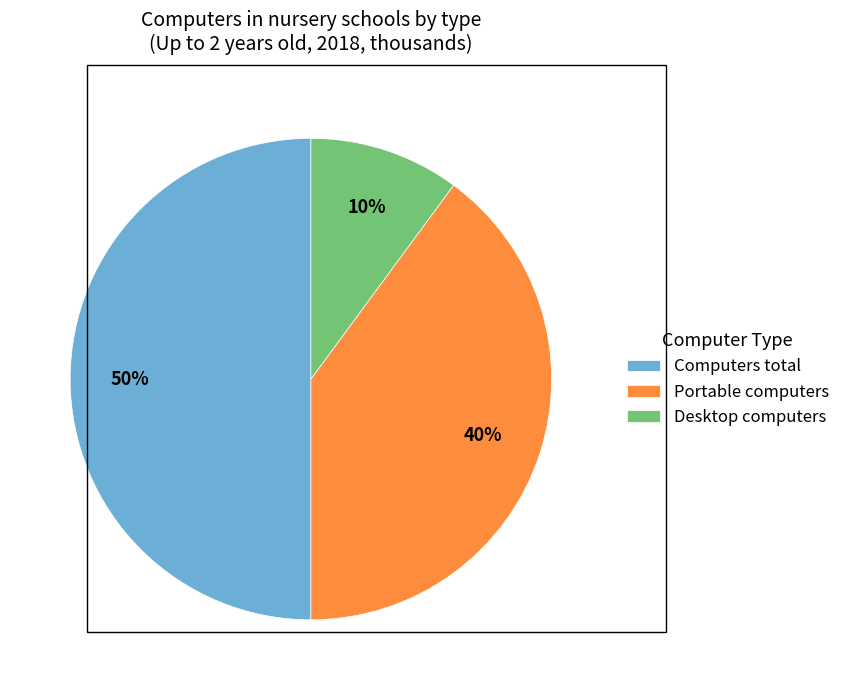

The Portable computers slice represents 34% of the pie. True or false?

False